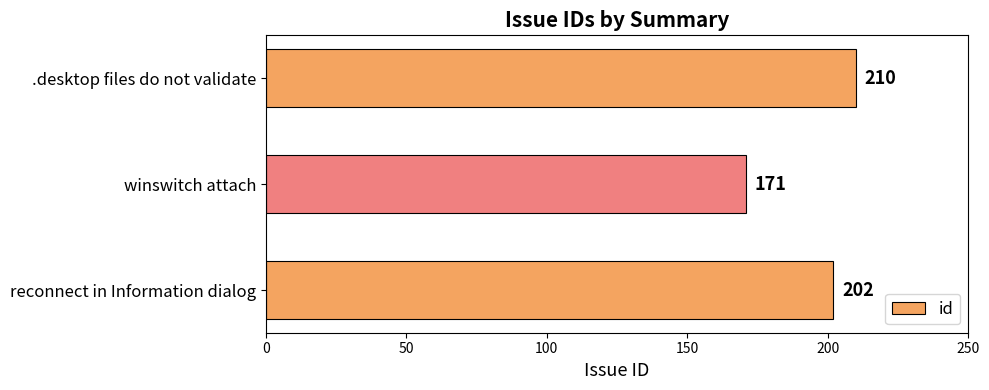

What is the sum of the values at .desktop files do not validate and reconnect in Information dialog?

412